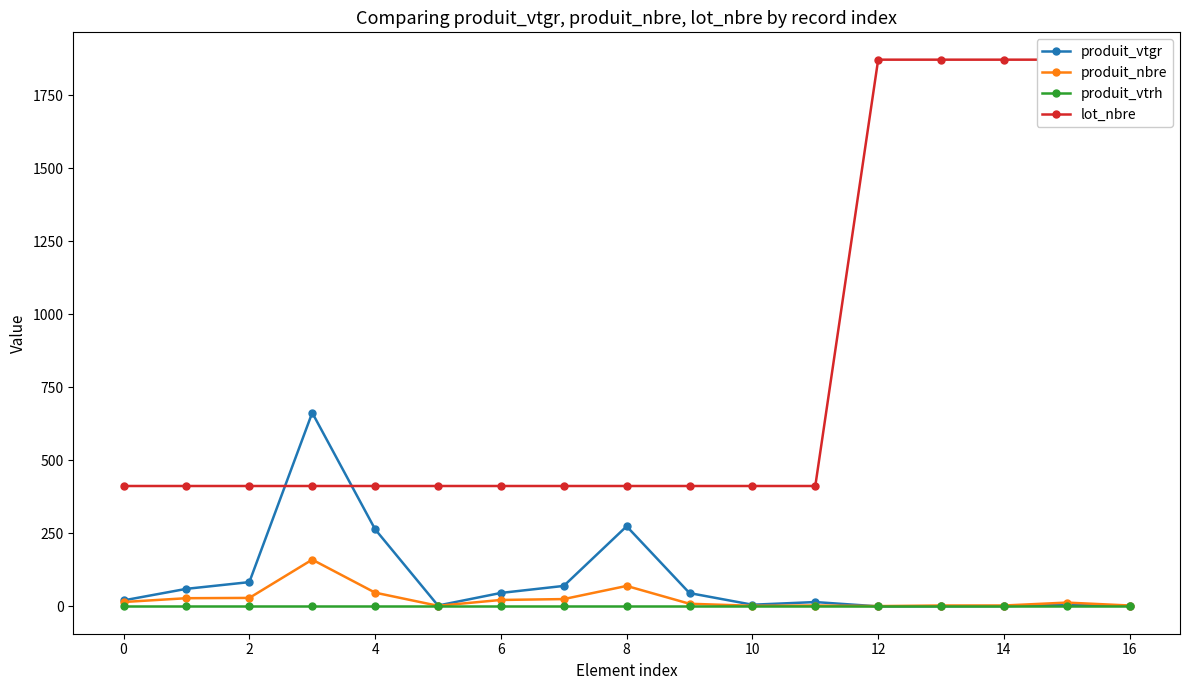

True or false: produit_vtrh and produit_vtgr intersect in this chart.

False